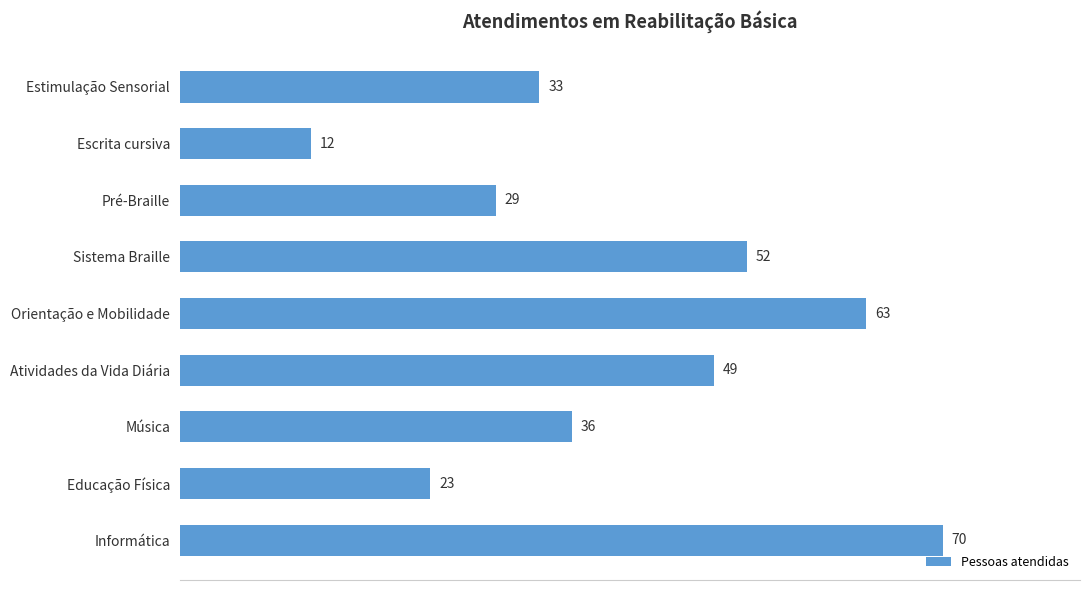

The chart shows a value of 52 at Sistema Braille. True or false?

True